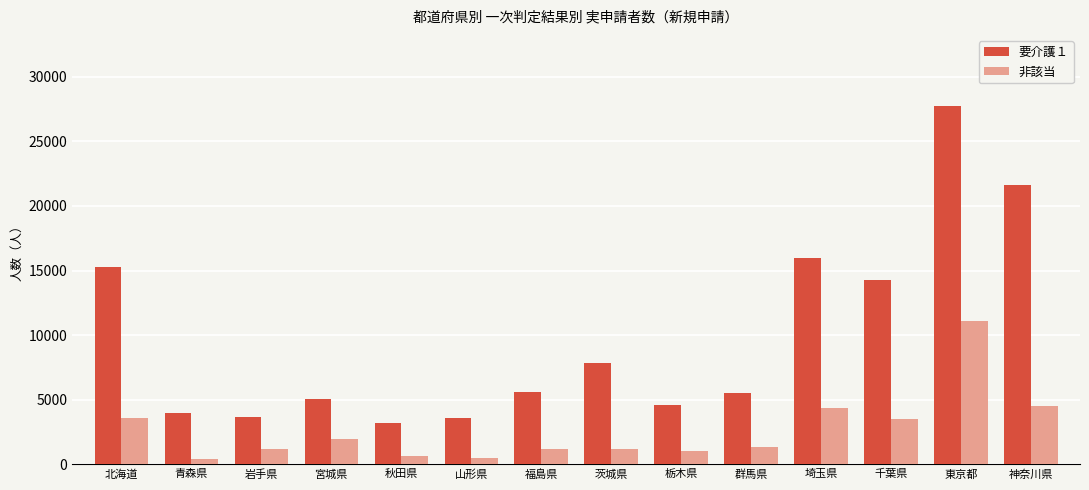

At which category is the sum across all series the highest?

東京都